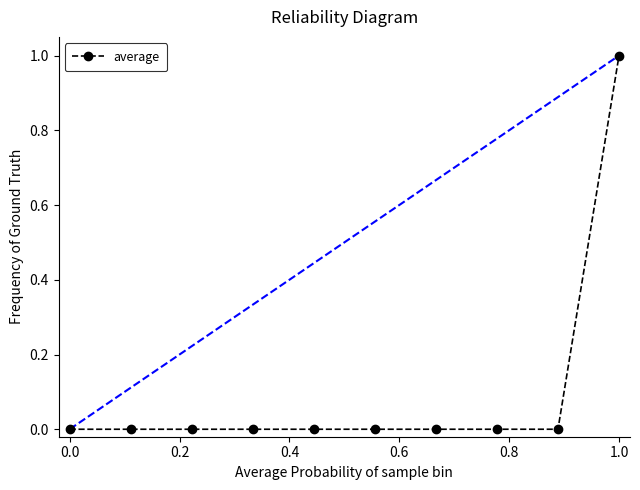

What is the sum of all values?

1.0